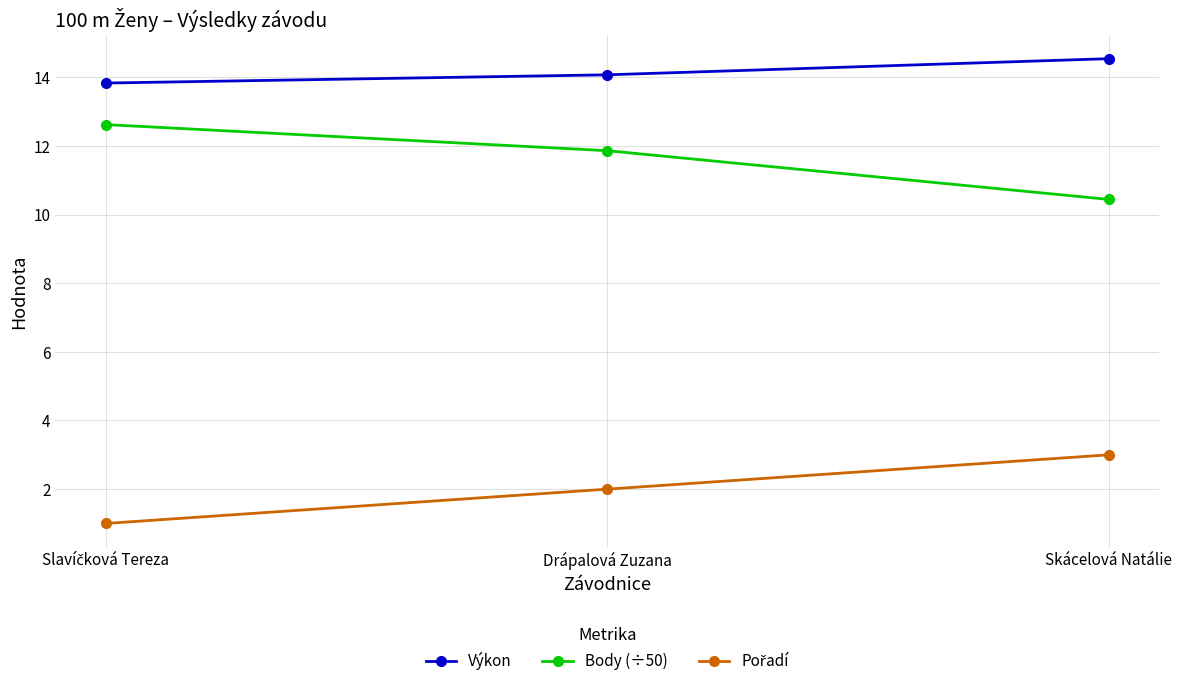

At how many categories does at least one series exceed 4?

3